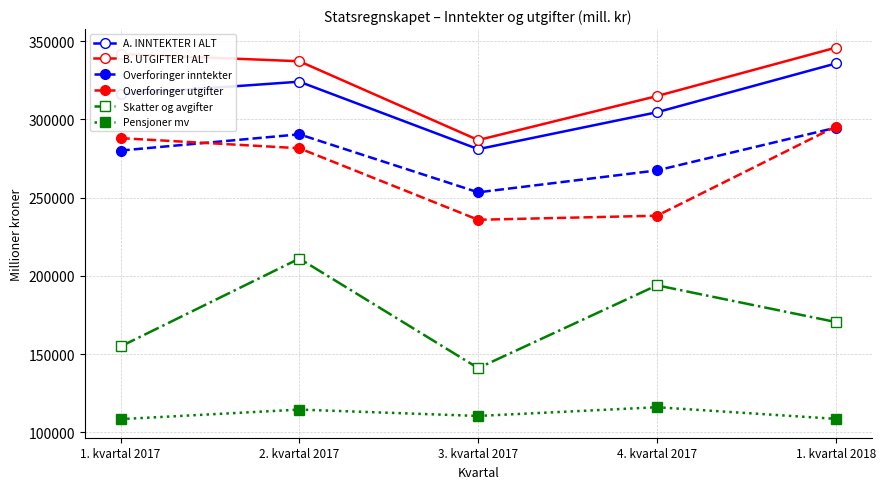

True or false: Overforinger inntekter and B. UTGIFTER I ALT intersect in this chart.

False